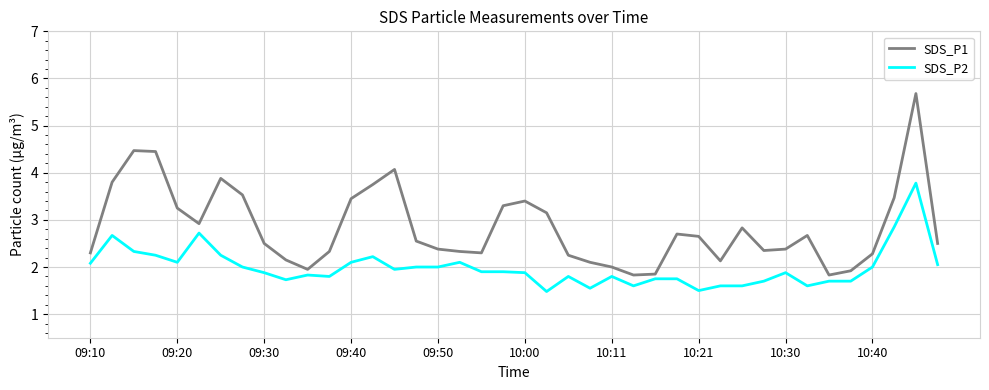

List the series in order of their peak value, highest first.

SDS_P1, SDS_P2